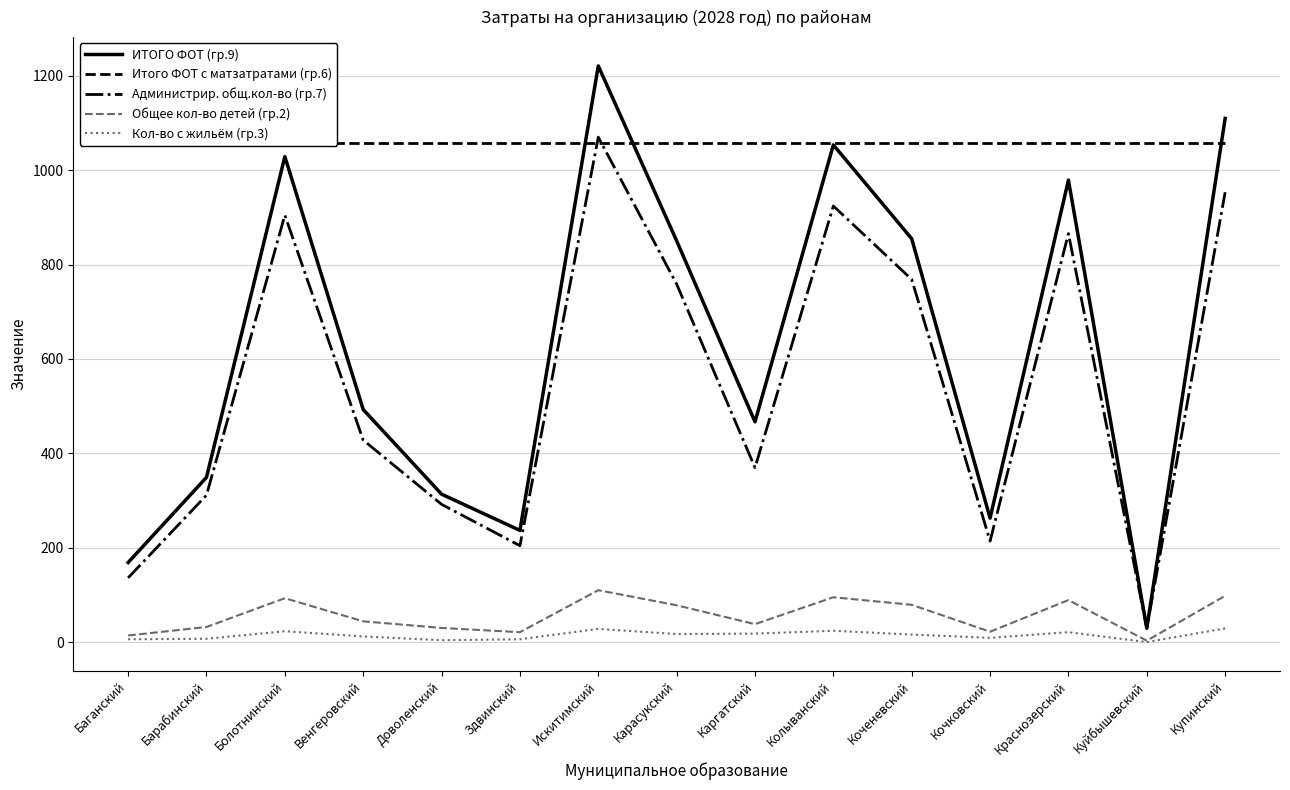

True or false: Общее кол-во детей (гр.2) and ИТОГО ФОТ (гр.9) intersect in this chart.

False